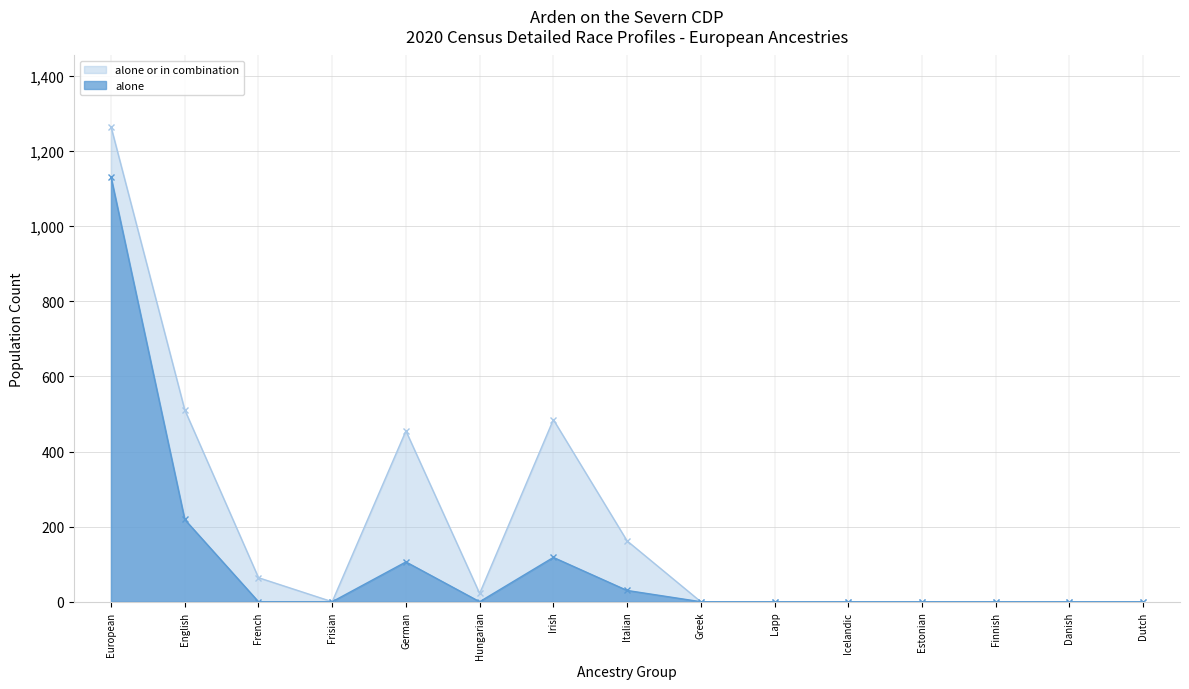

Reading left to right, transcribe all the data shown in this chart.

alone: 1131	219	0	0	106	0	118	30	0	0	0	0	0	0	0
alone or in combination: 1265	511	64	0	455	22	485	162	0	0	0	0	0	0	0